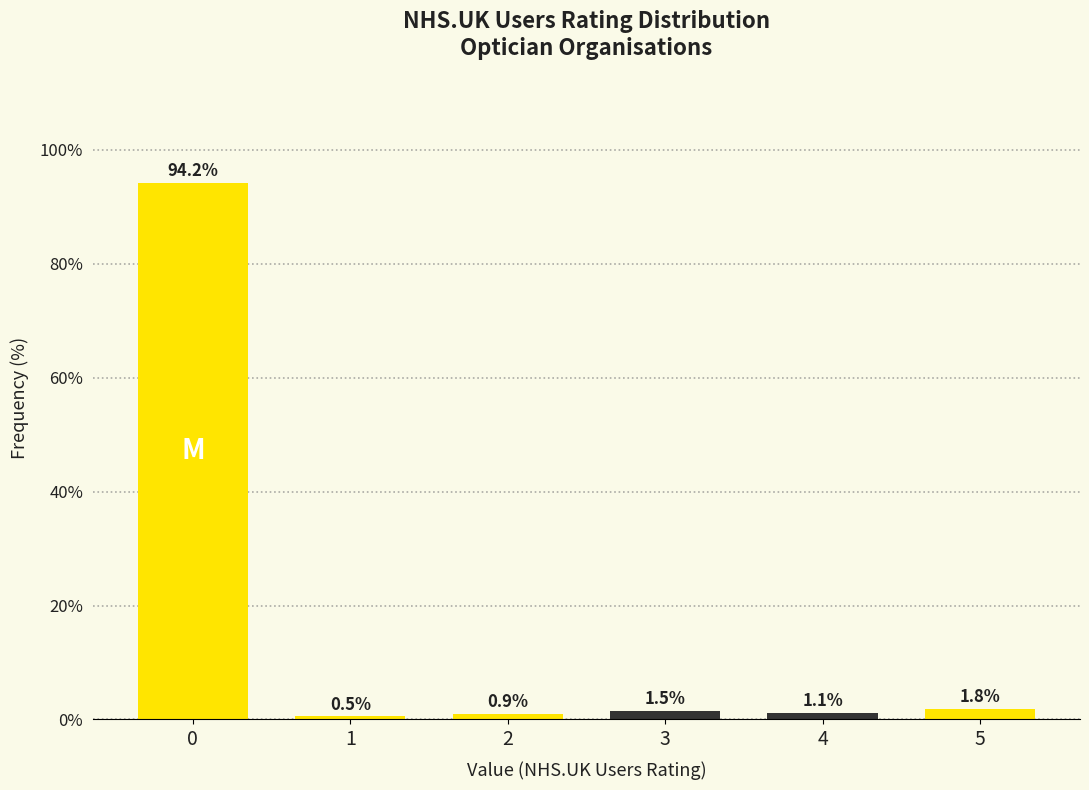

Reading left to right, extract all data points from this chart.

94.2	0.5	0.9	1.5	1.1	1.8